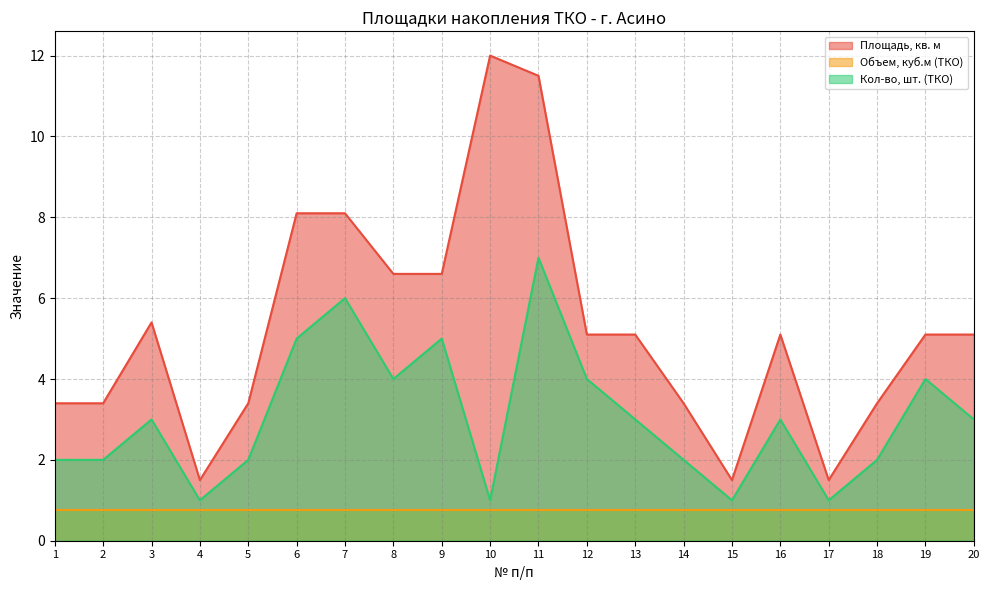

What is the maximum value for Площадь, кв. м?

12.0